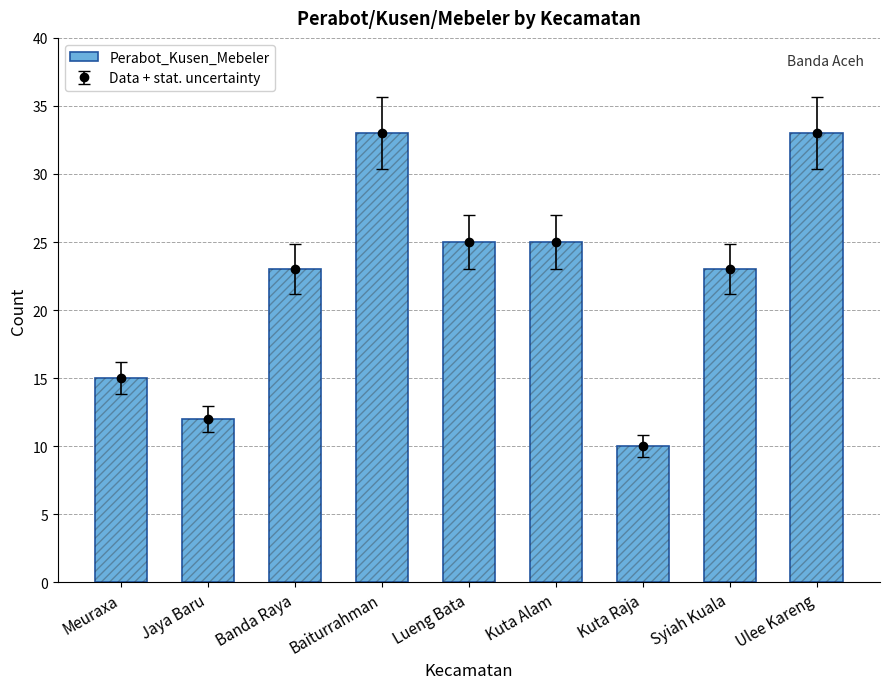

The value at Kuta Alam is 25. True or false?

True